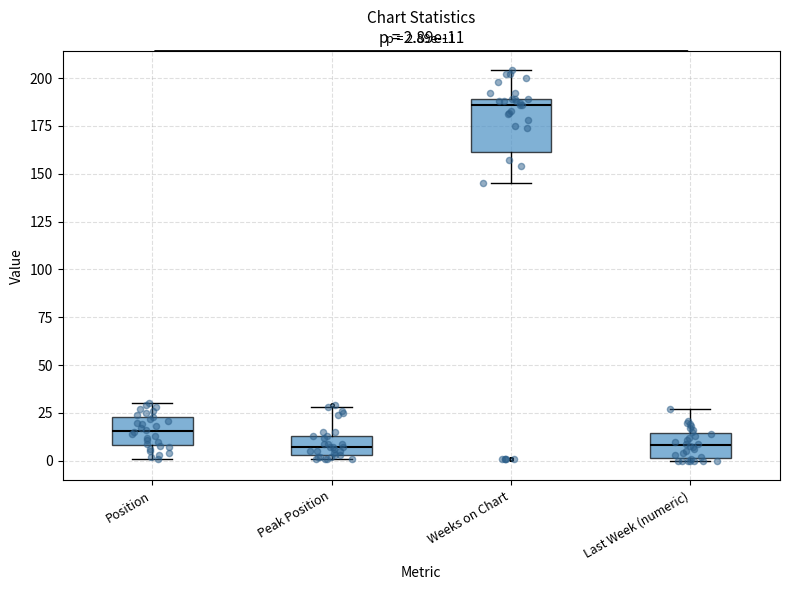

Comparing the boxes themselves (not the whiskers), which one is the tallest?

Weeks on Chart